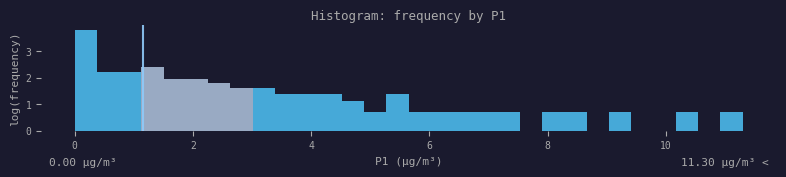

Read against the x-axis, roughly where is the centre of the tallest bar?

0.2